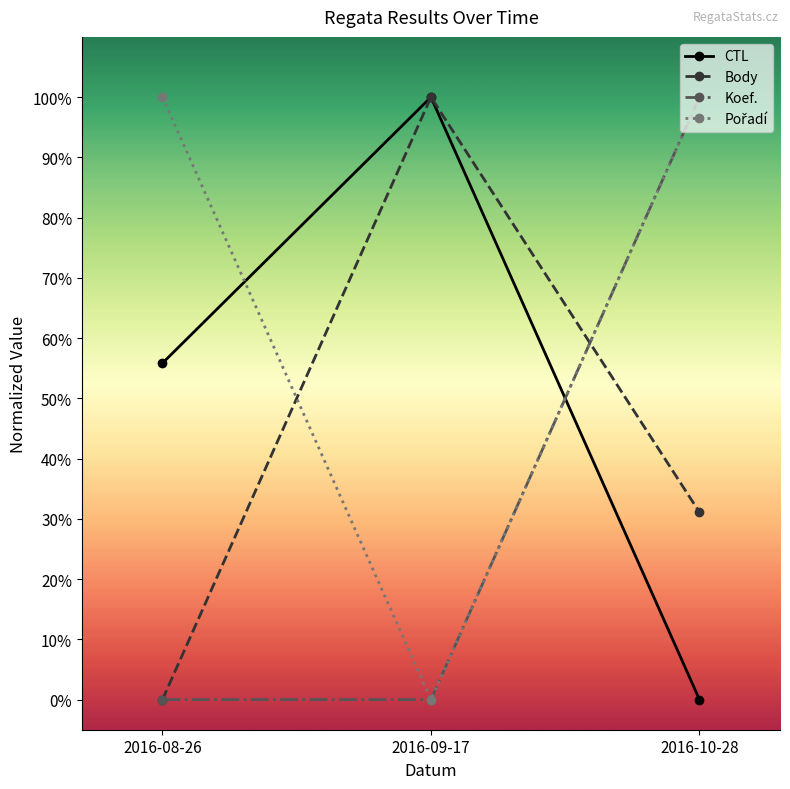

Rank the series by their average value, from highest to lowest.

Pořadí, CTL, Body, Koef.